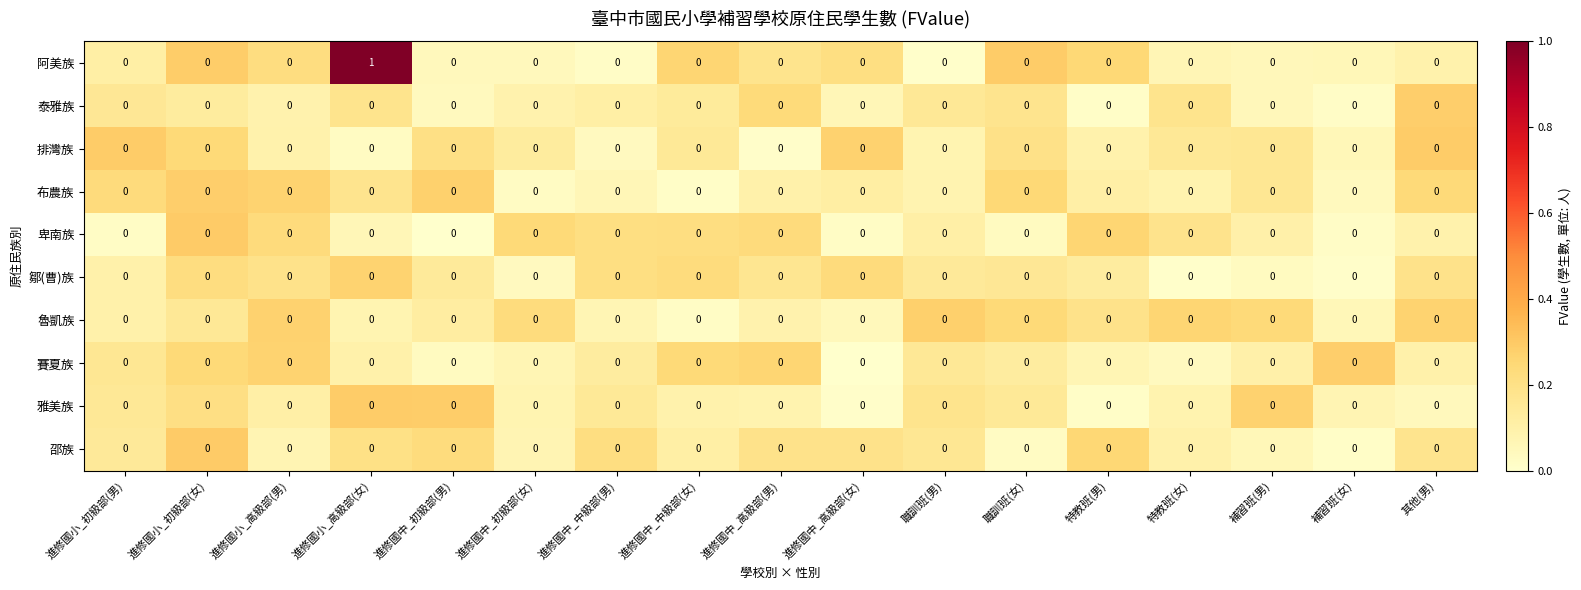

Which series has the largest total across all categories?

阿美族